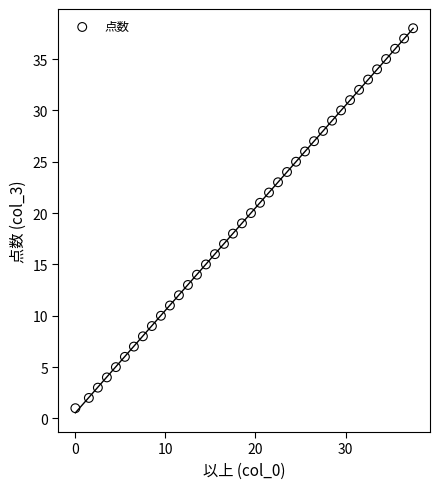

What is the range of Y values (max minus min)?

37